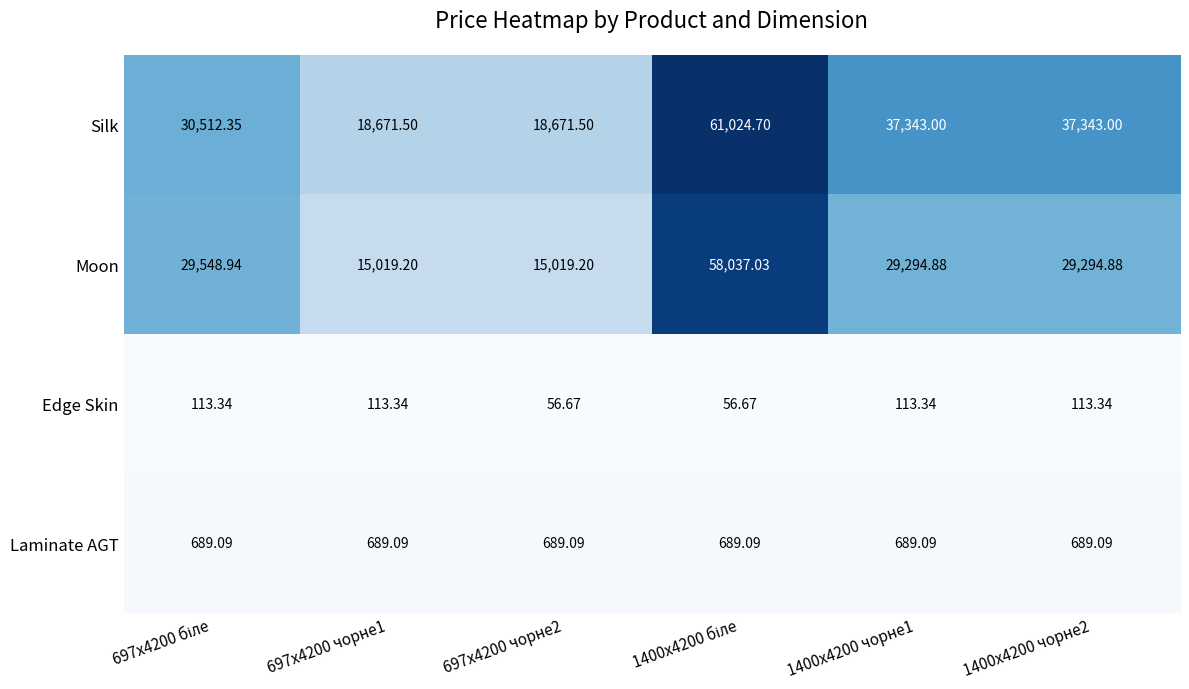

Which series has the largest range (max minus min)?

Moon